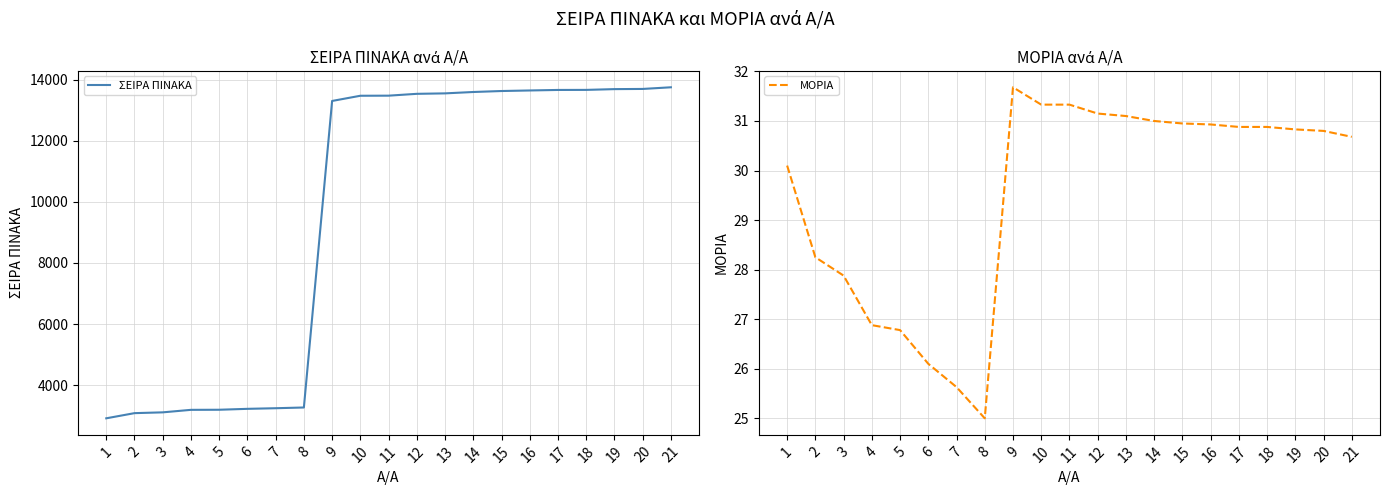

How many data points in ΣΕΙΡΑ ΠΙΝΑΚΑ are above 13472?

10